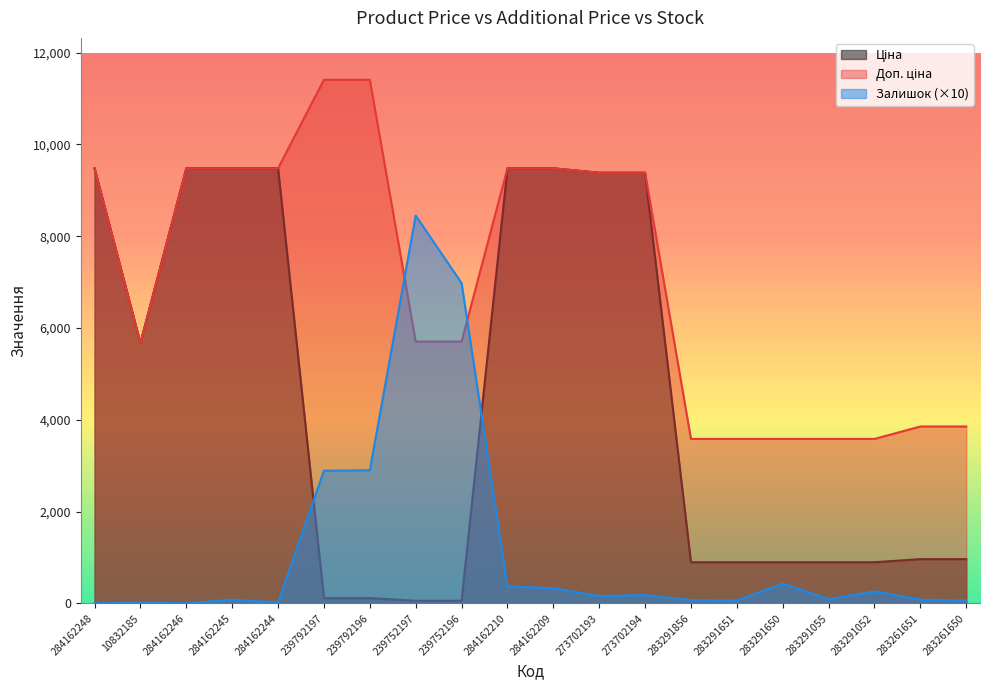

At which category is the sum across all series the highest?

284162210